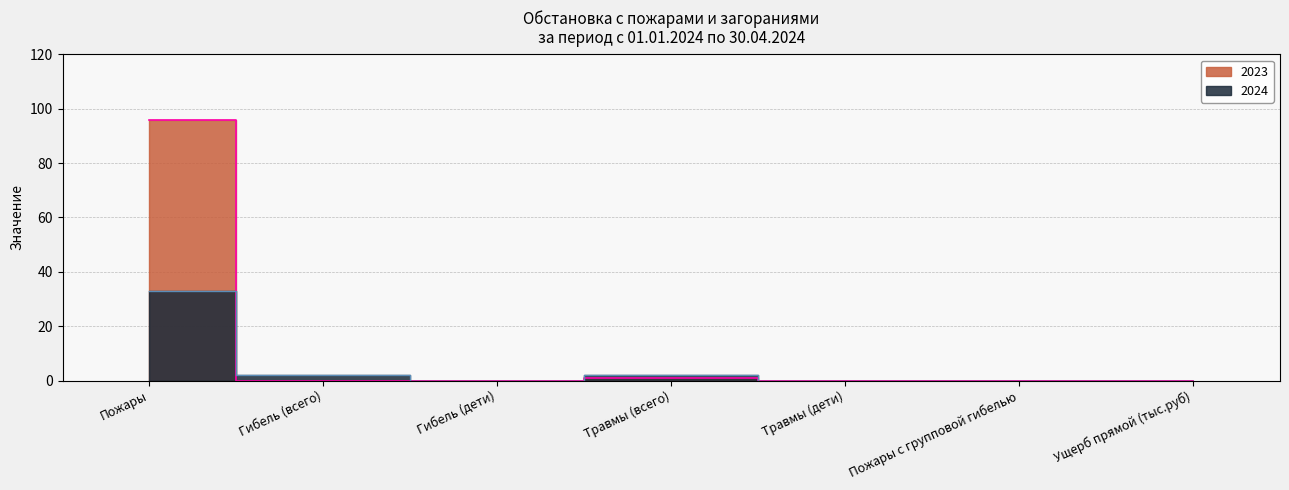

At which category is the sum across all series the highest?

Пожары